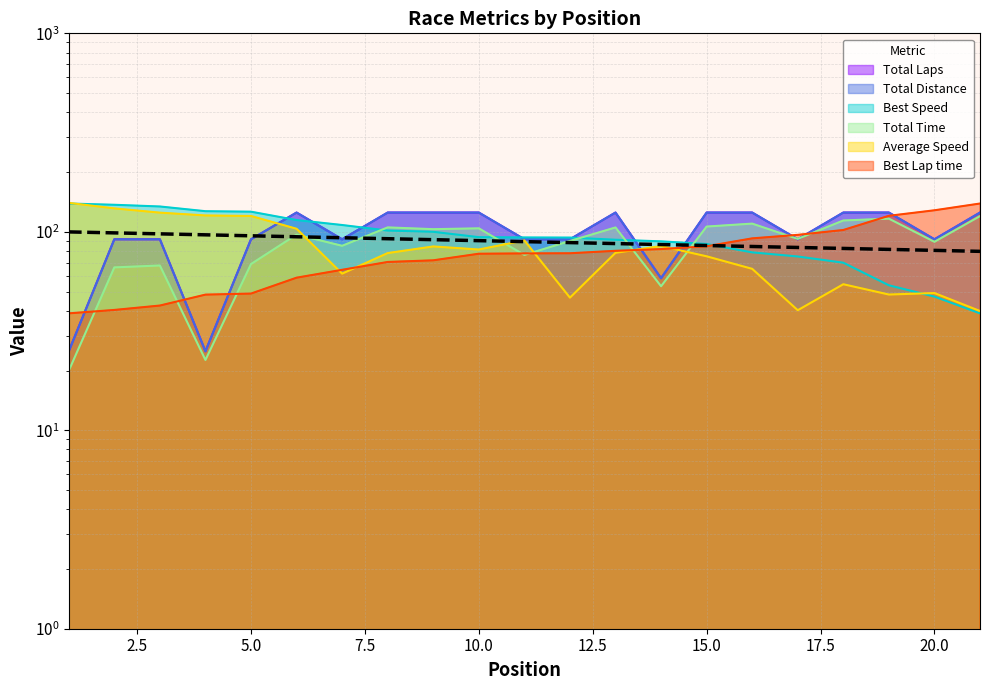

Reading right to left, transcribe all the data shown in this chart.

79.7	80.6	81.5	82.5	83.4	84.3	85.3	86.3	87.2	88.2	89.2	90.2	91.3	92.3	93.3	94.4	95.5	96.5	97.6	98.8	99.9